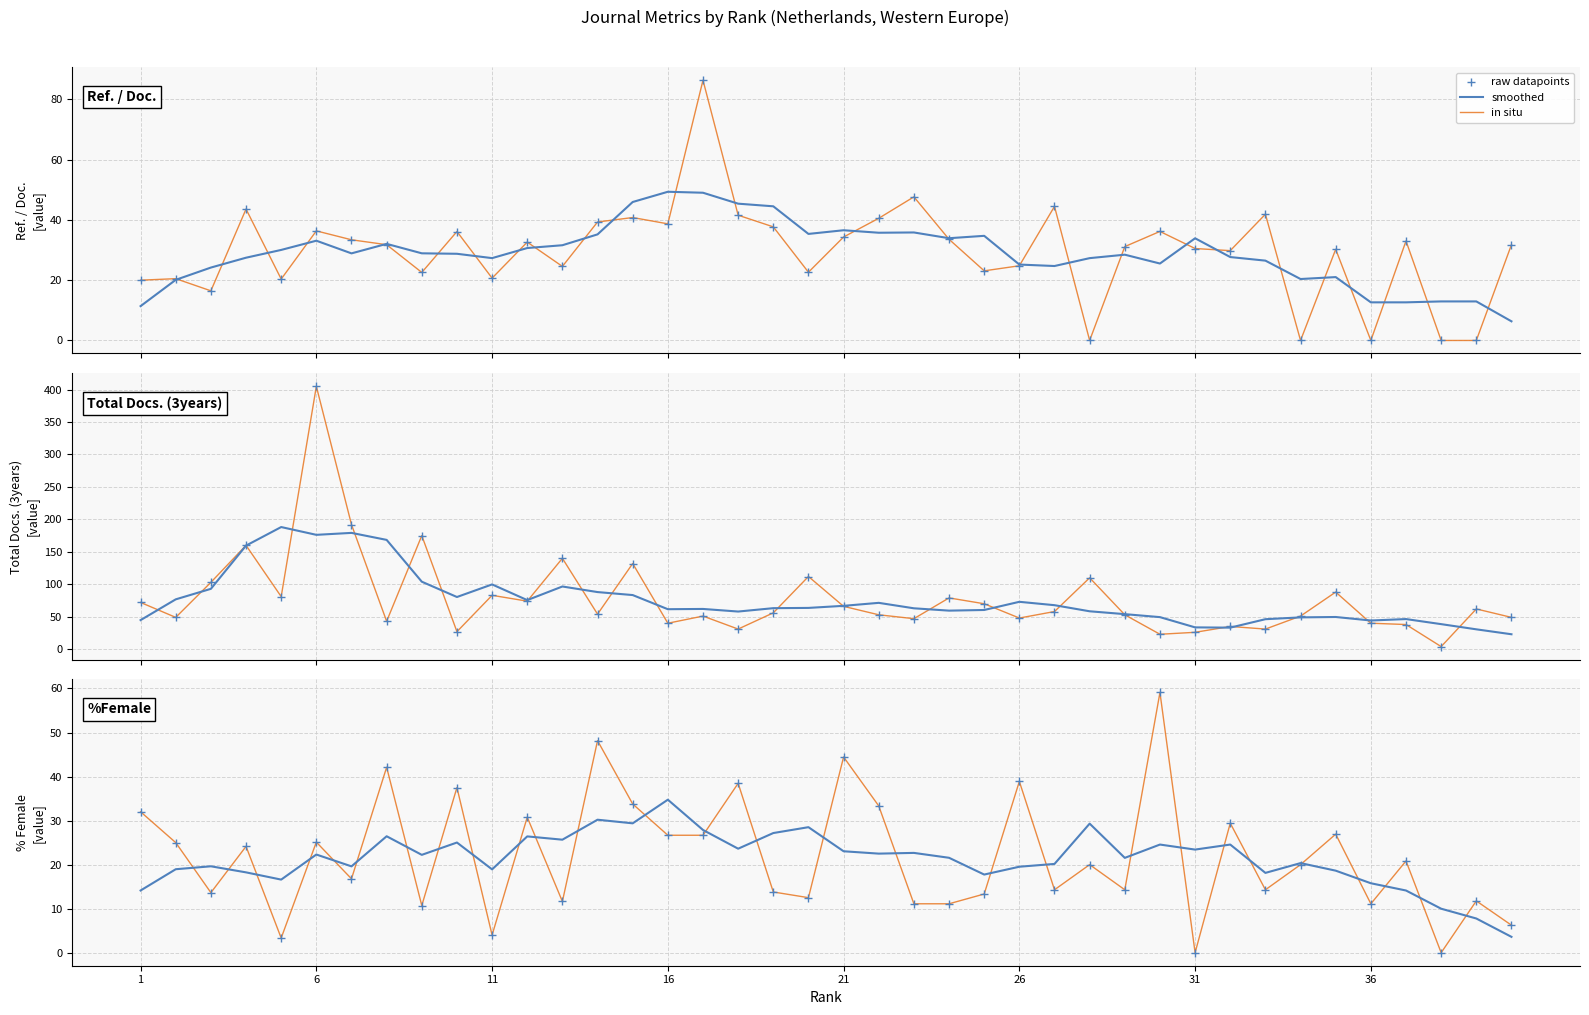

Which series reaches the maximum Y coordinate?

in situ